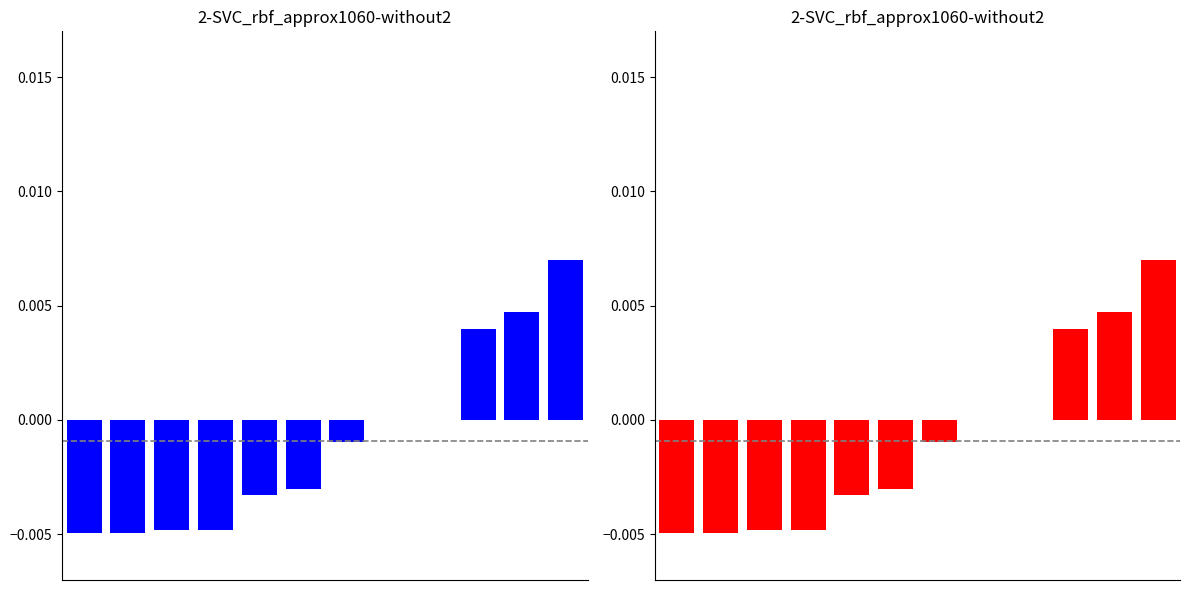

Does the chart contain stacked bars?

No